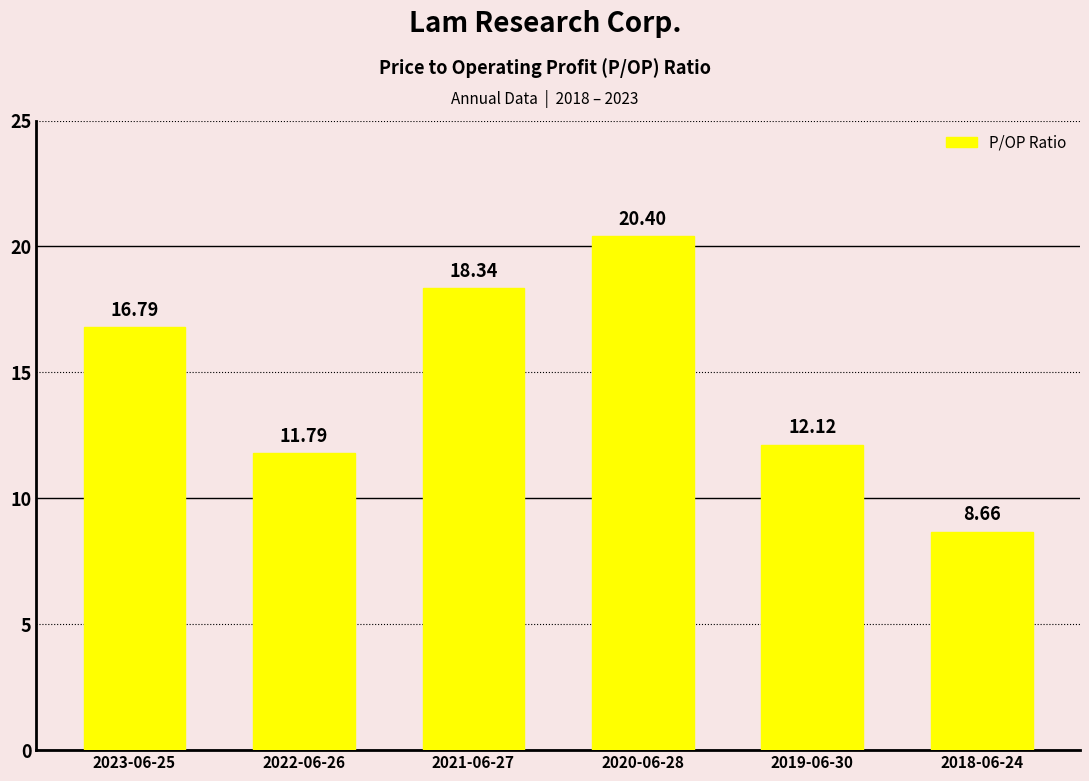

What is the label of the 5th bar from the left?

2019-06-30